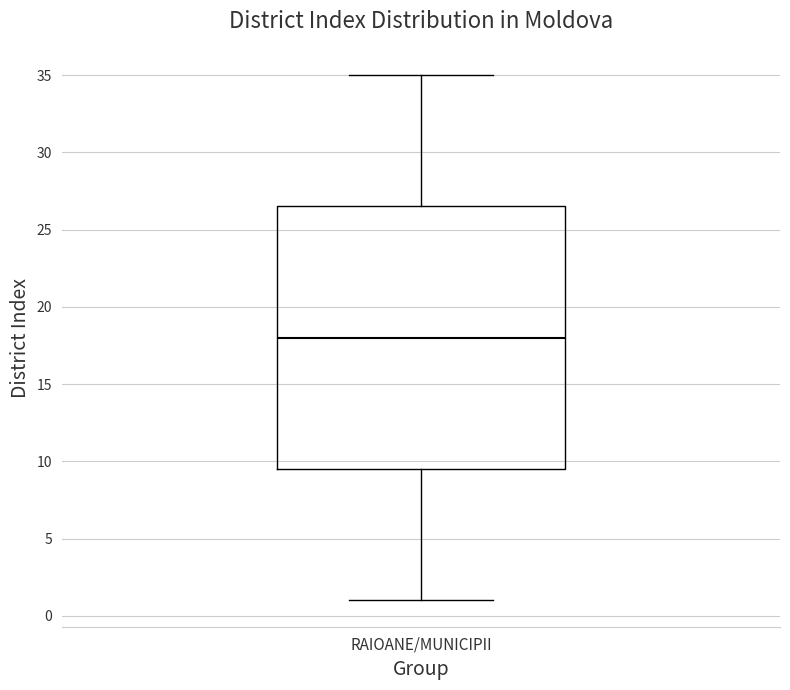

Where does the upper whisker of the box for RAIOANE/MUNICIPII end on the y-axis? The values are not printed on the chart, so give them approximately, as read against the axis.

35.0